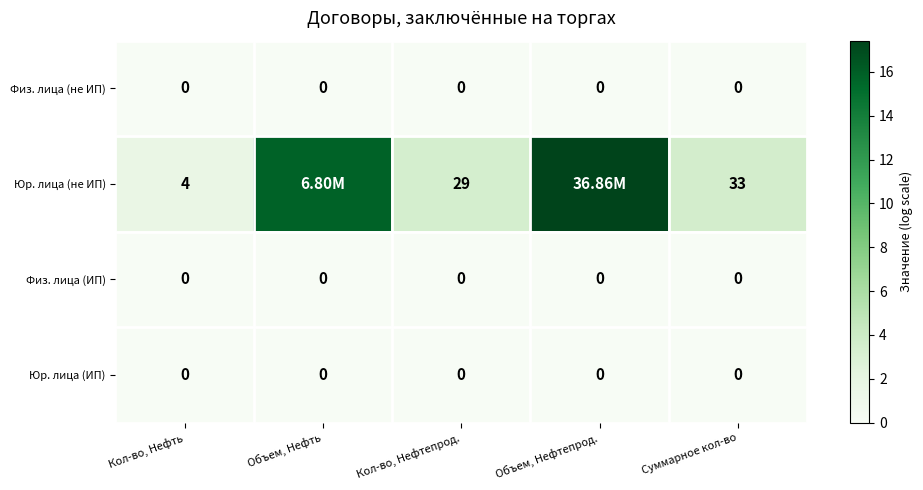

Count the number of data series in this chart.

4